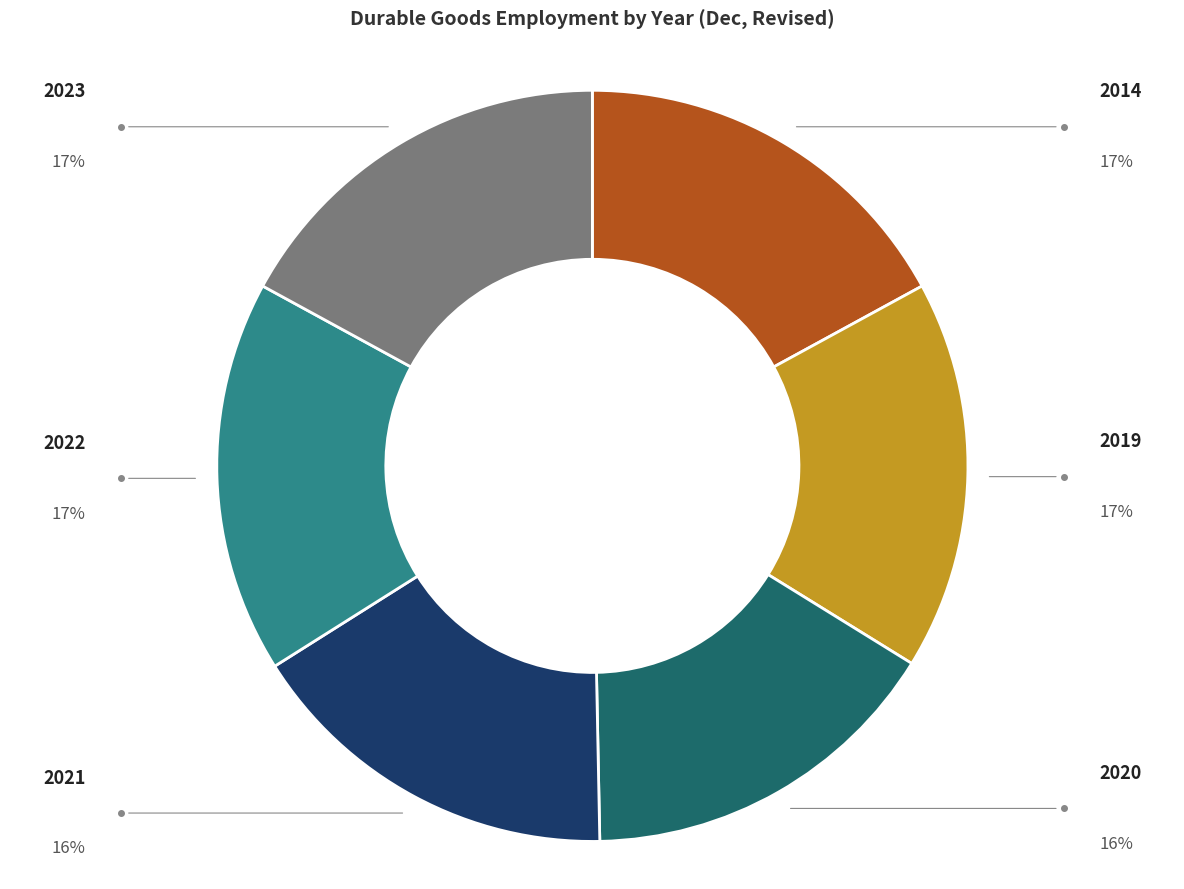

Does any single category account for the majority?

No